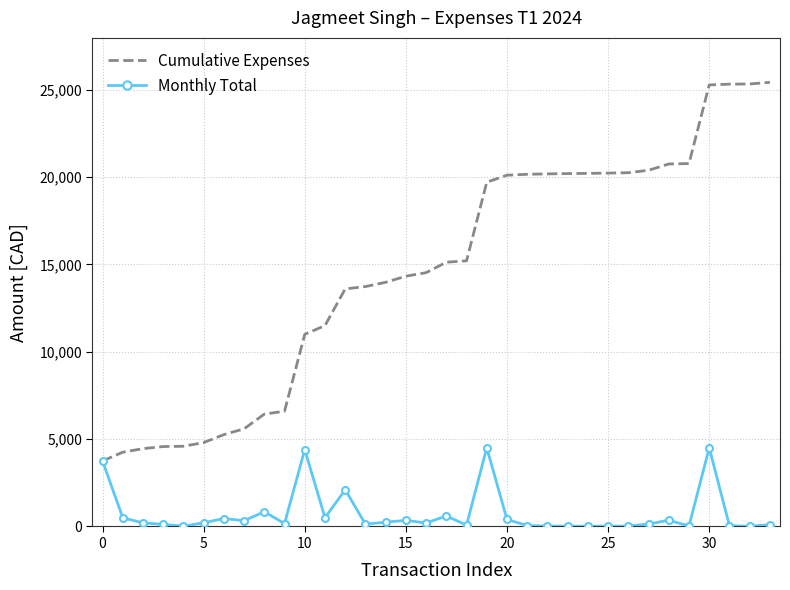

Rank the series by their average value, from highest to lowest.

Cumulative Expenses, Monthly Total